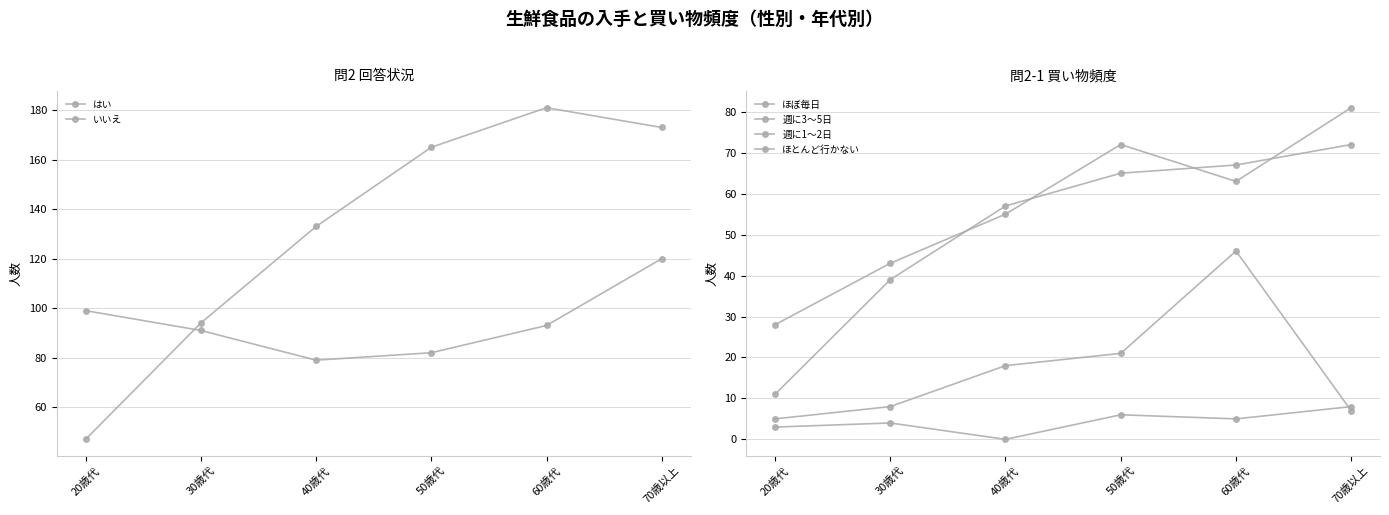

Where is the first local minimum for 週に1～2日?

60歳代